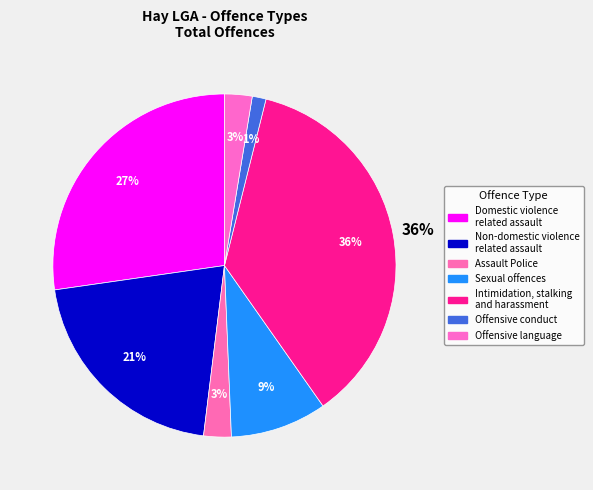

What percentage is NOT represented by Non-domestic violence
related assault?

79.2%